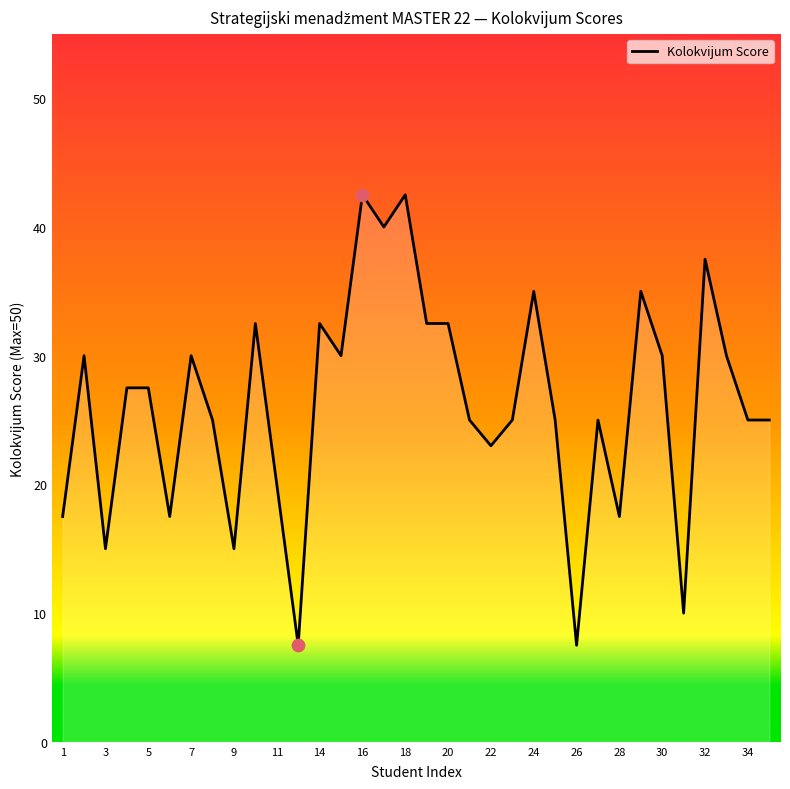

What is the maximum value shown in the chart?

42.5